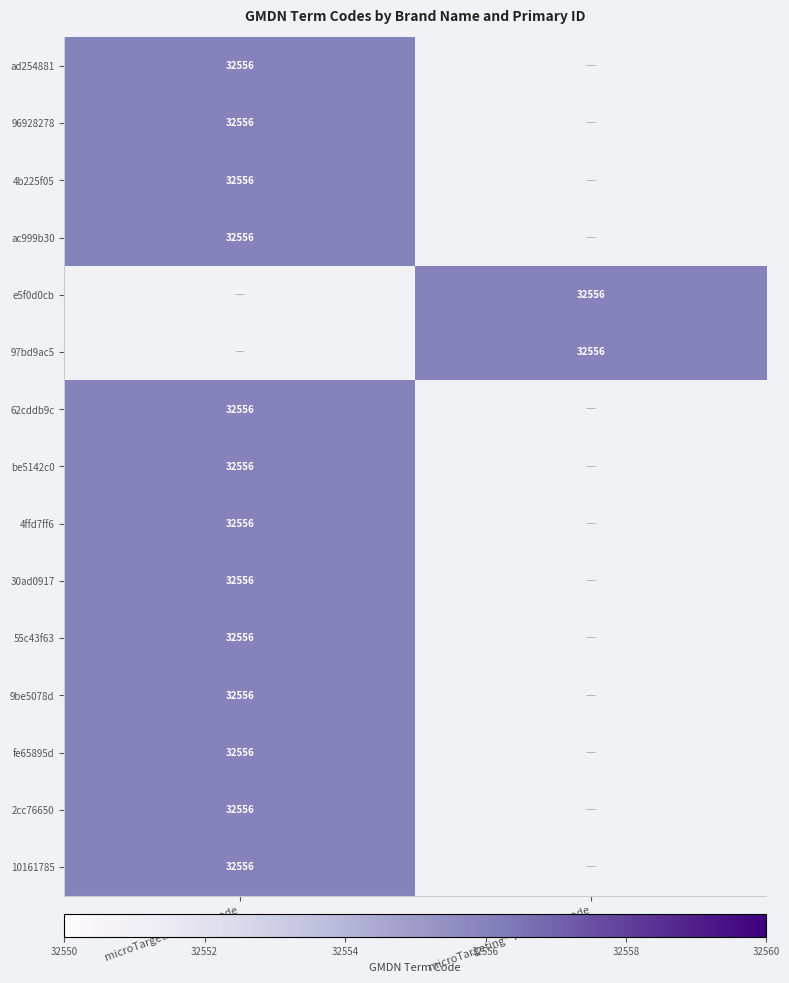

Is it true that 4b225f05 equals 32556 at microTargeting™ Electrode?

True